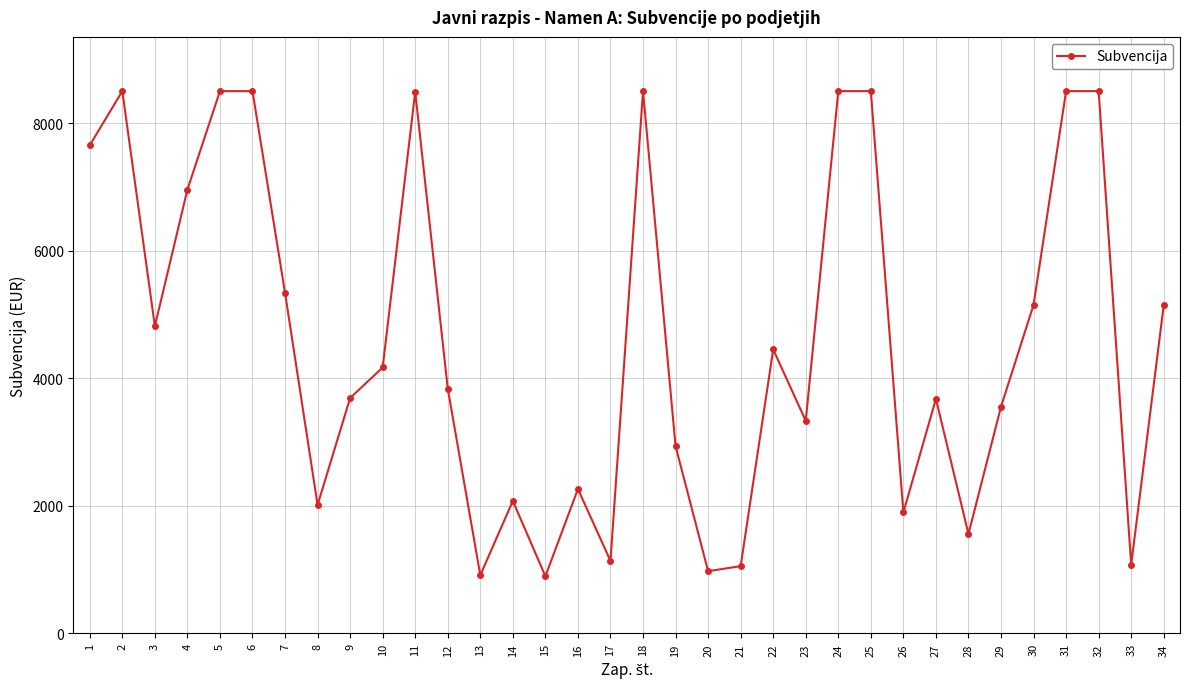

Is it true that the value at 11 is 8493.4?

True